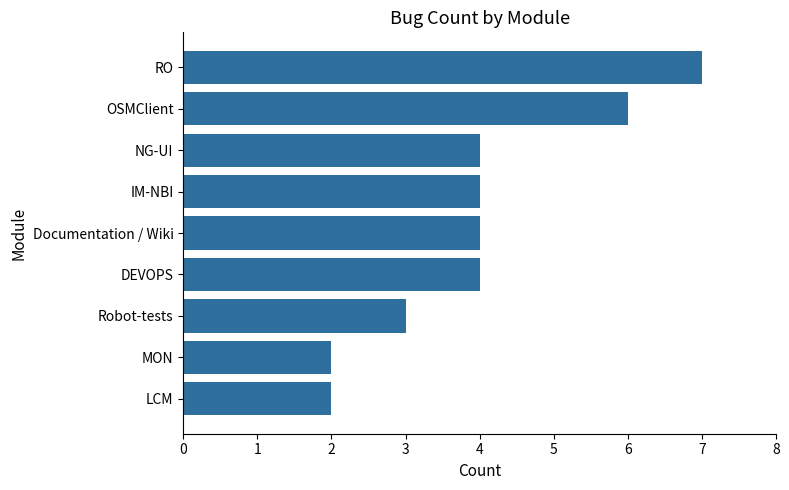

The value at Documentation / Wiki is 4. True or false?

True